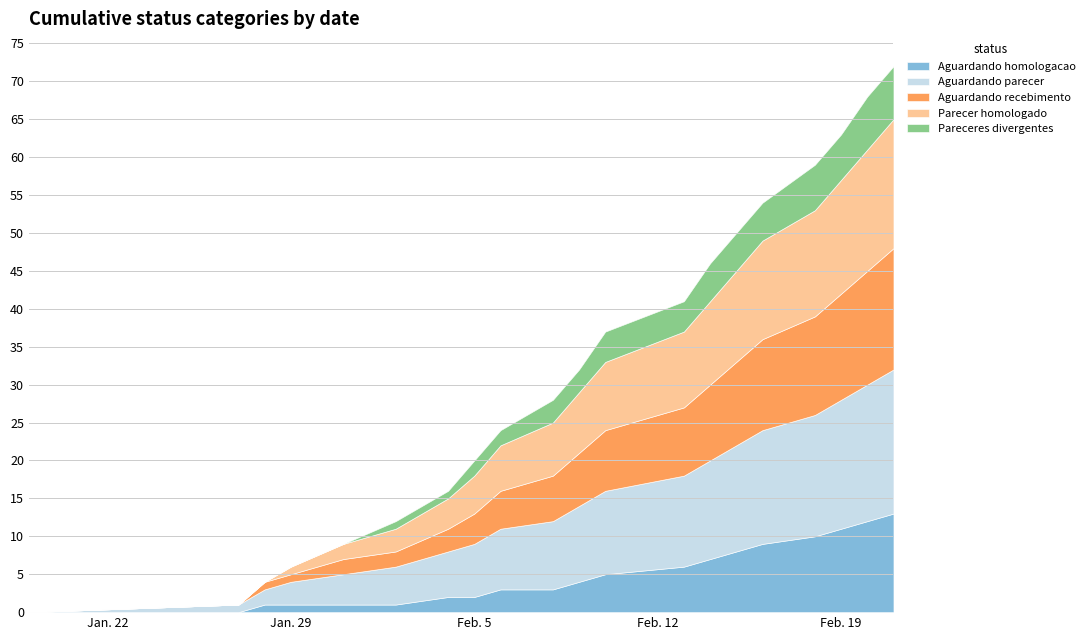

True or false: Aguardando recebimento and Pareceres divergentes cross at least once.

False